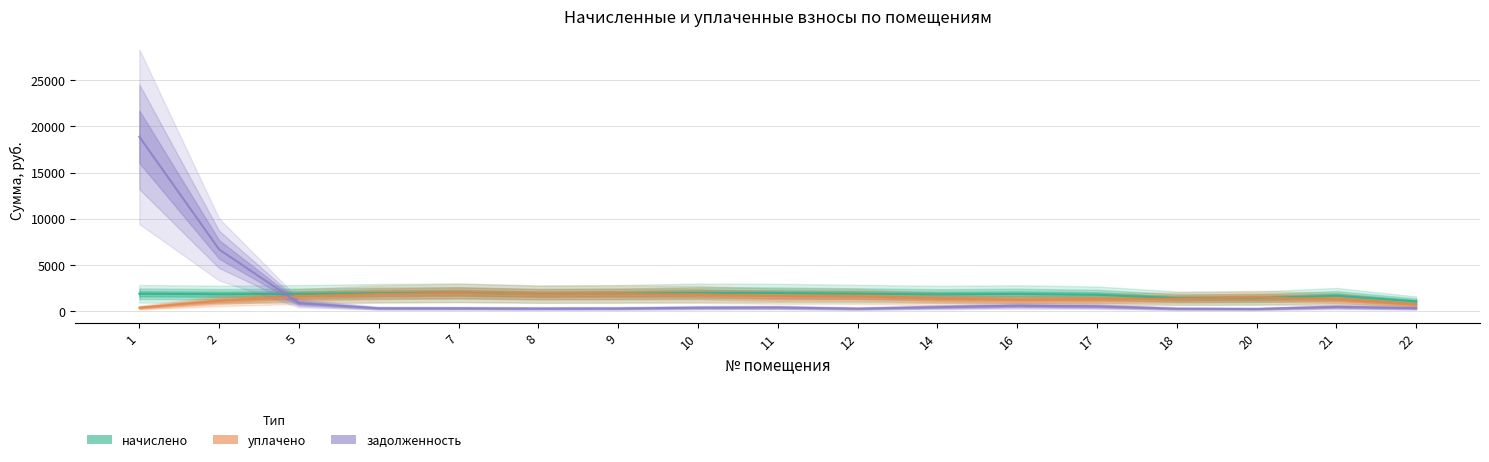

Which series has the largest total across all categories?

задолженность